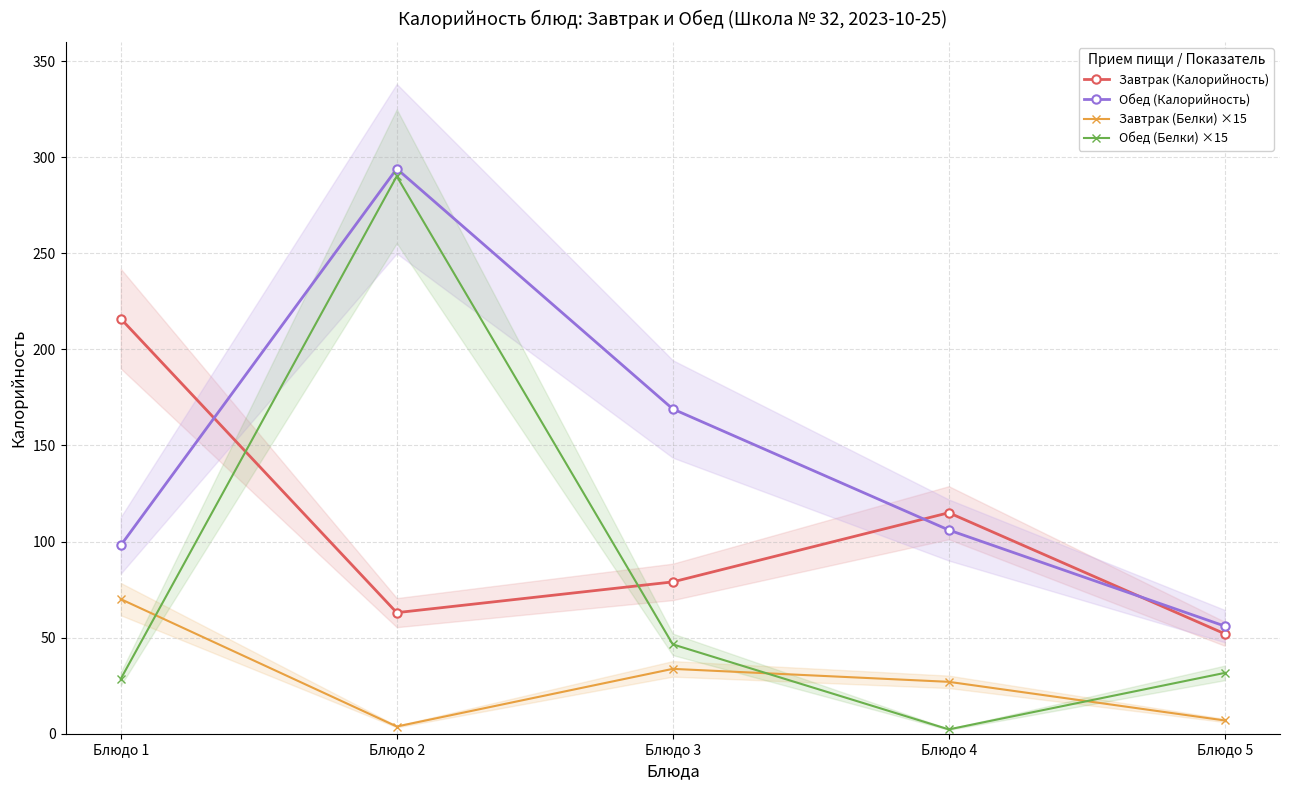

What is the greatest value displayed?

294.0